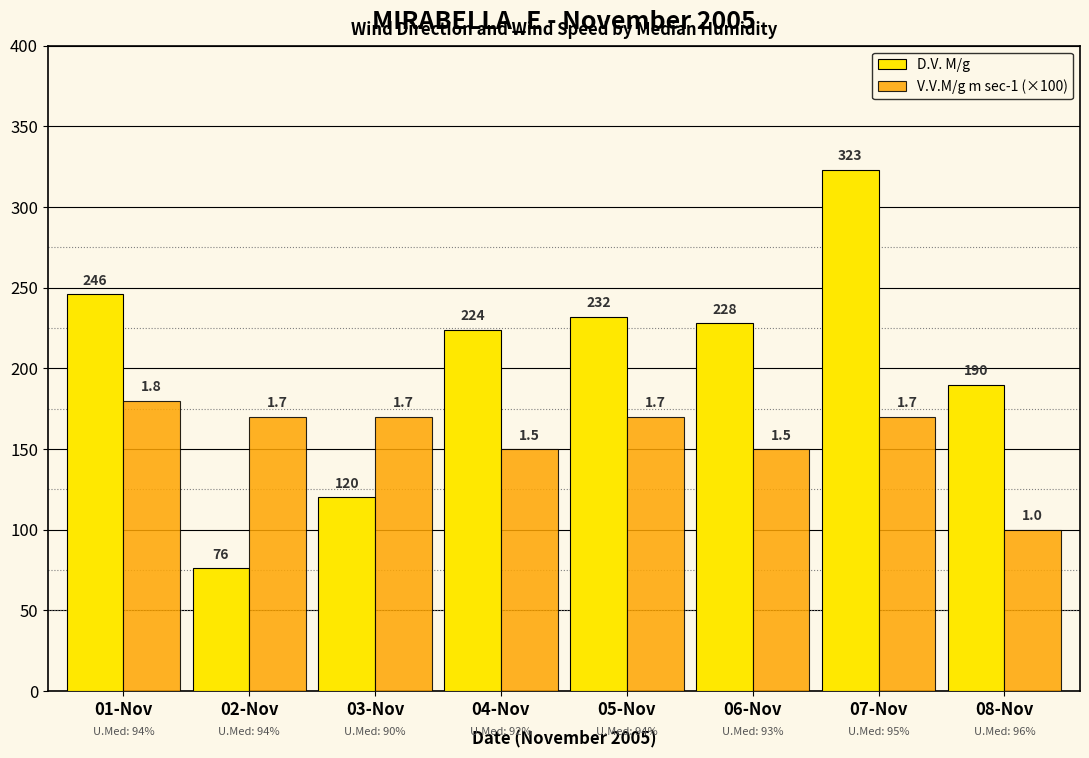

At which label does D.V. M/g first exceed 228?

01-Nov